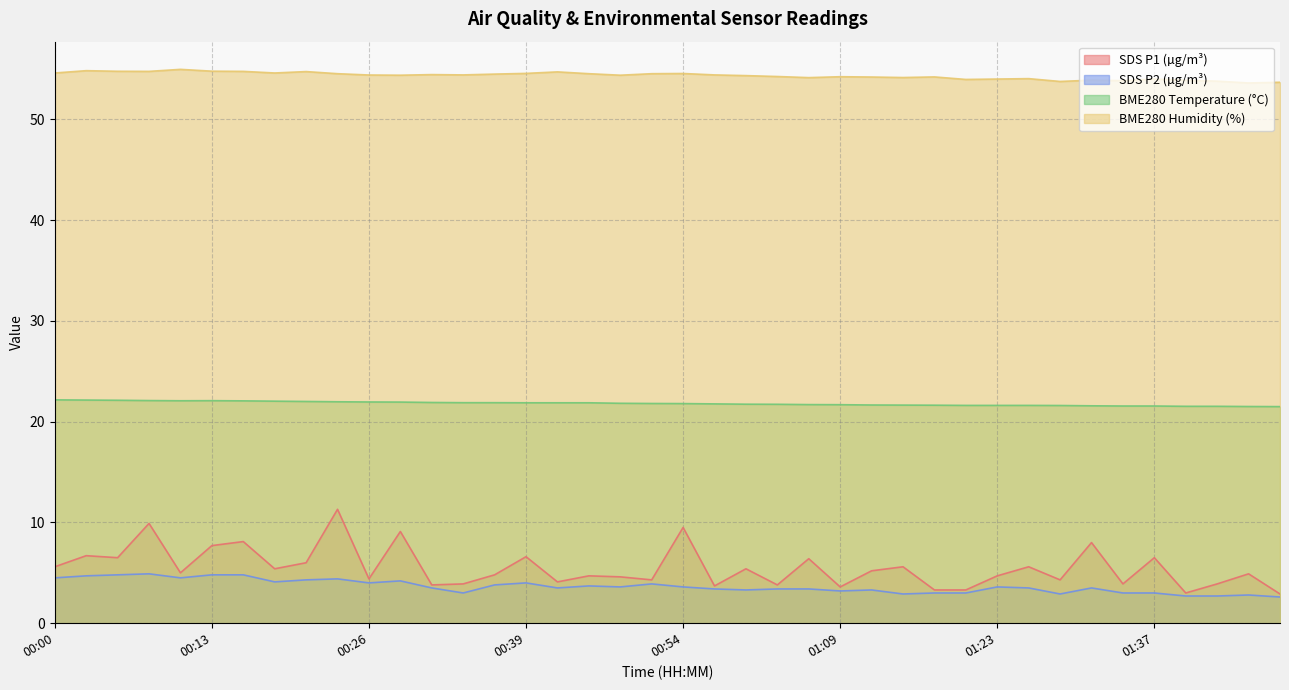

Rank the series by their maximum value, from highest to lowest.

BME280 Humidity (%), BME280 Temperature (°C), SDS P1 (µg/m³), SDS P2 (µg/m³)